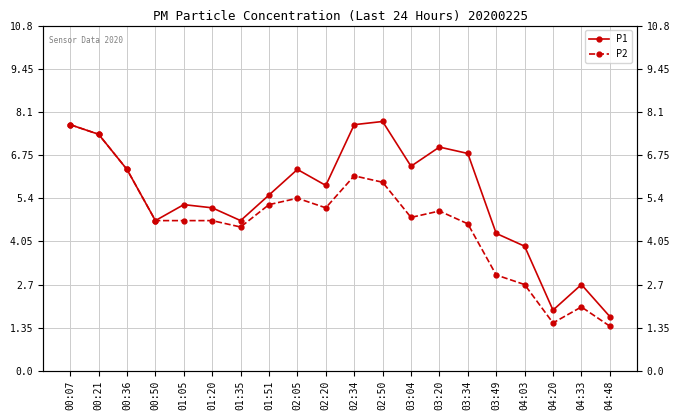

The value of P1 at 00:07 is 7.7. True or false?

True